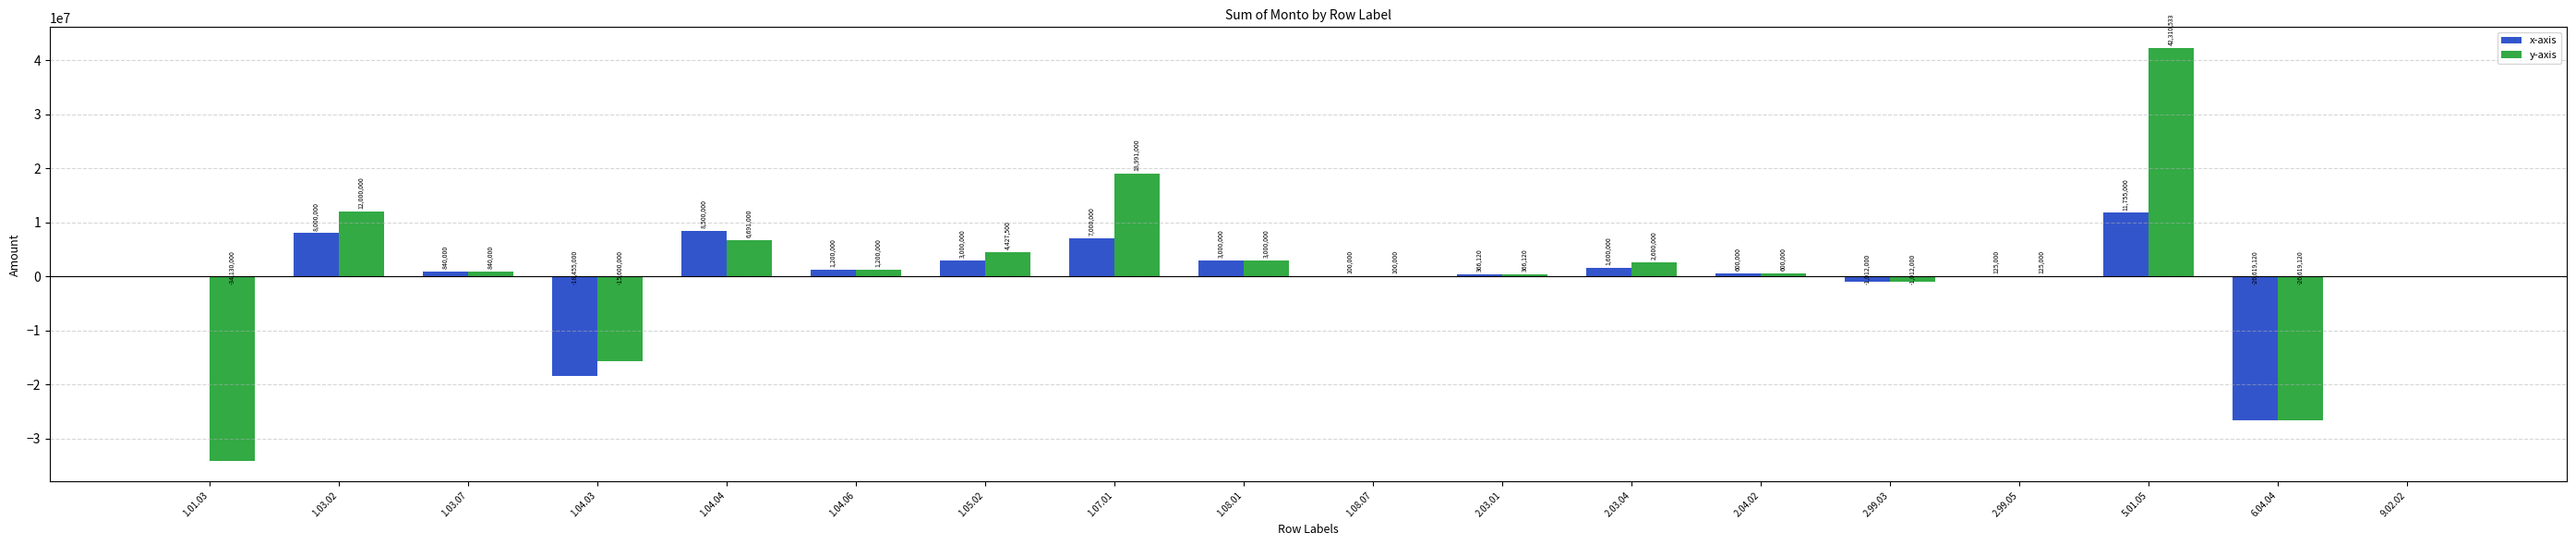

At which label is x-axis closest to -7432060?

2.99.03